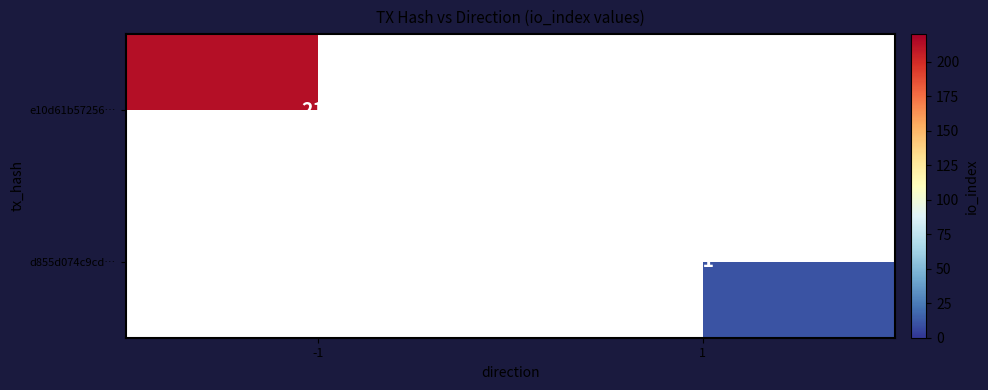

The d855d074c9cd… series shows 17 at 1. True or false?

False